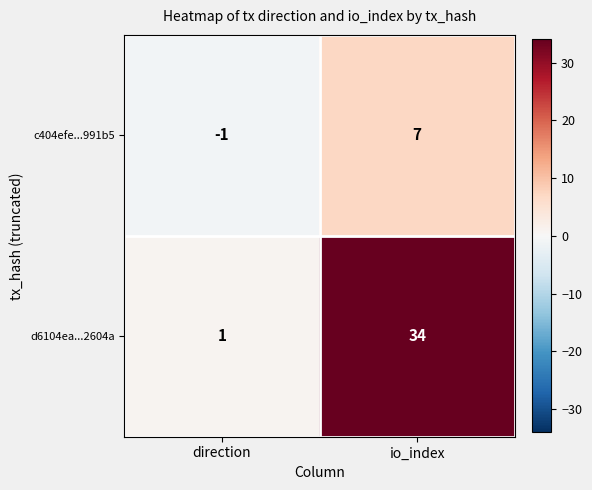

Which series has the largest total across all categories?

d6104ea...2604a